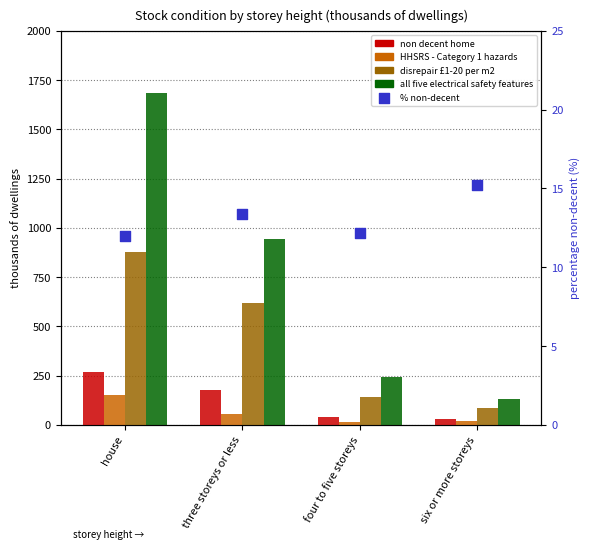

Which series has the largest total across all categories?

all five electrical safety features